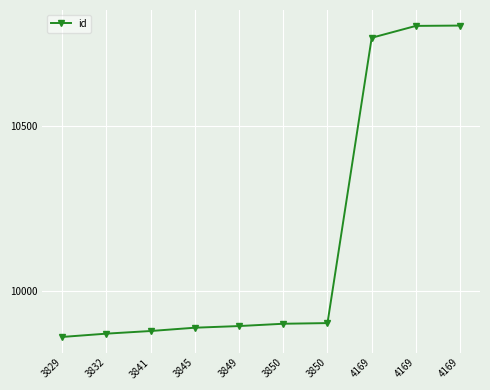

Reading left to right, extract all data points from this chart.

3829=9861	3832=9871	3841=9879	3845=9889	3849=9894	3850=9901	3850=9903	4169=10768	4169=10804	4169=10805